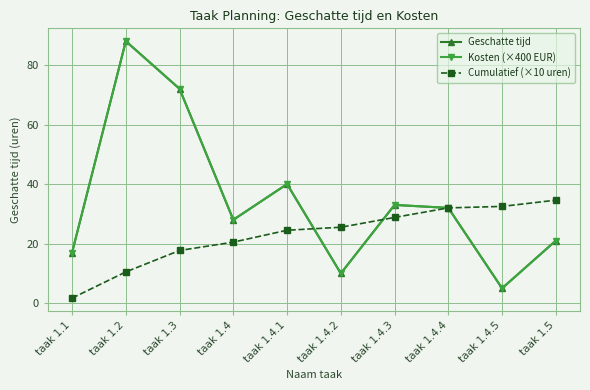

Is this an area chart (filled region under the line)?

No